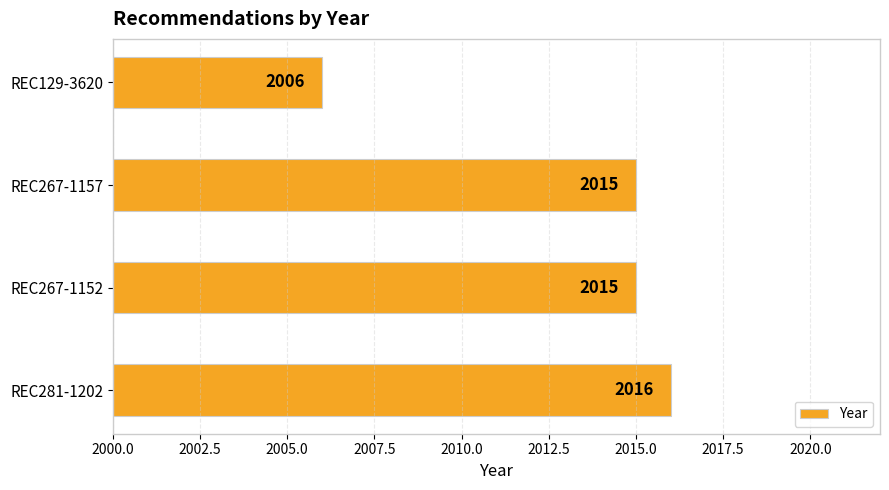

Approximately how many times larger is the value at REC267-1157 compared to REC281-1202?

1.0